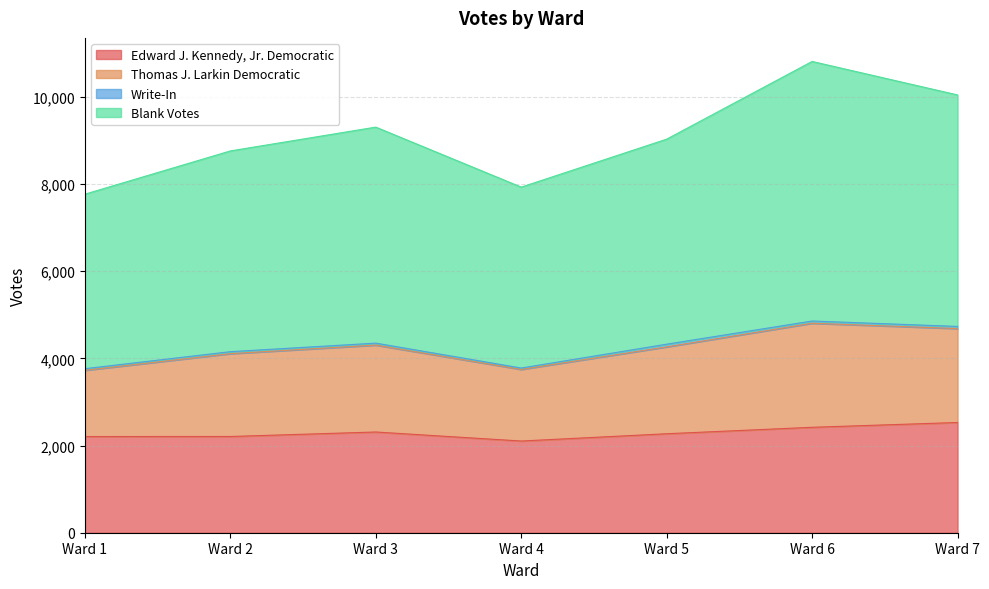

Where does the Edward J. Kennedy, Jr. Democratic series first go above 2270?

Ward 3